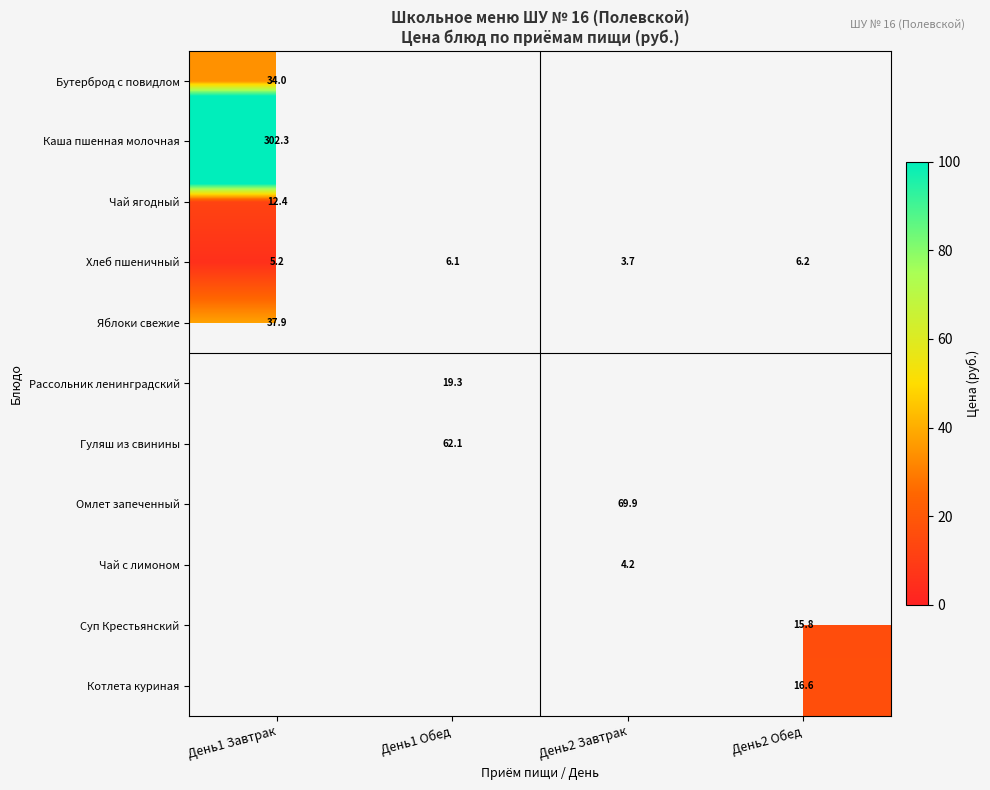

The value of Хлеб пшеничный at День1 Завтрак is 1.1. True or false?

False